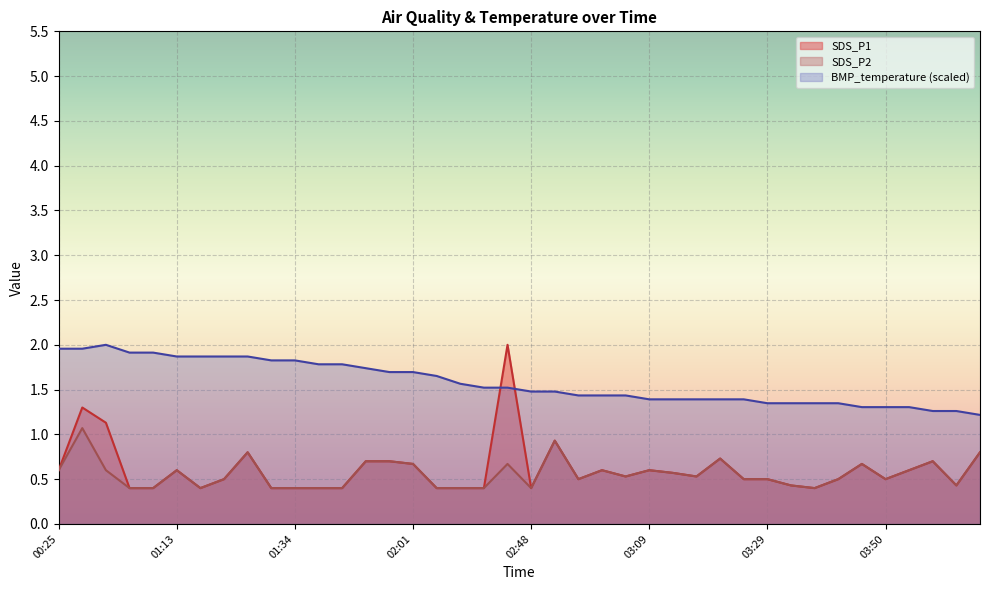

Reading right to left, transcribe all the data shown in this chart.

SDS_P1: 04:06=0.8	04:02=0.4	03:58=0.7	03:54=0.6	03:50=0.5	03:46=0.7	03:41=0.5	03:37=0.4	03:33=0.4	03:29=0.5	03:25=0.5	03:21=0.7	03:17=0.5	03:13=0.6	03:09=0.6	03:05=0.5	03:01=0.6	02:56=0.5	02:52=0.9	02:48=0.4	02:44=2.0	02:40=0.4	02:36=0.4	02:09=0.4	02:01=0.7	01:56=0.7	01:52=0.7	01:47=0.4	01:38=0.4	01:34=0.4	01:30=0.4	01:25=0.8	01:21=0.5	01:17=0.4	01:13=0.6	01:04=0.4	01:00=0.4	00:33=1.1	00:29=1.3	00:25=0.6
SDS_P2: 04:06=0.8	04:02=0.4	03:58=0.7	03:54=0.6	03:50=0.5	03:46=0.7	03:41=0.5	03:37=0.4	03:33=0.4	03:29=0.5	03:25=0.5	03:21=0.7	03:17=0.5	03:13=0.6	03:09=0.6	03:05=0.5	03:01=0.6	02:56=0.5	02:52=0.9	02:48=0.4	02:44=0.7	02:40=0.4	02:36=0.4	02:09=0.4	02:01=0.7	01:56=0.7	01:52=0.7	01:47=0.4	01:38=0.4	01:34=0.4	01:30=0.4	01:25=0.8	01:21=0.5	01:17=0.4	01:13=0.6	01:04=0.4	01:00=0.4	00:33=0.6	00:29=1.1	00:25=0.6
BMP_temperature: 04:06=1.2	04:02=1.3	03:58=1.3	03:54=1.3	03:50=1.3	03:46=1.3	03:41=1.3	03:37=1.3	03:33=1.3	03:29=1.3	03:25=1.4	03:21=1.4	03:17=1.4	03:13=1.4	03:09=1.4	03:05=1.4	03:01=1.4	02:56=1.4	02:52=1.5	02:48=1.5	02:44=1.5	02:40=1.5	02:36=1.6	02:09=1.7	02:01=1.7	01:56=1.7	01:52=1.7	01:47=1.8	01:38=1.8	01:34=1.8	01:30=1.8	01:25=1.9	01:21=1.9	01:17=1.9	01:13=1.9	01:04=1.9	01:00=1.9	00:33=2.0	00:29=2.0	00:25=2.0